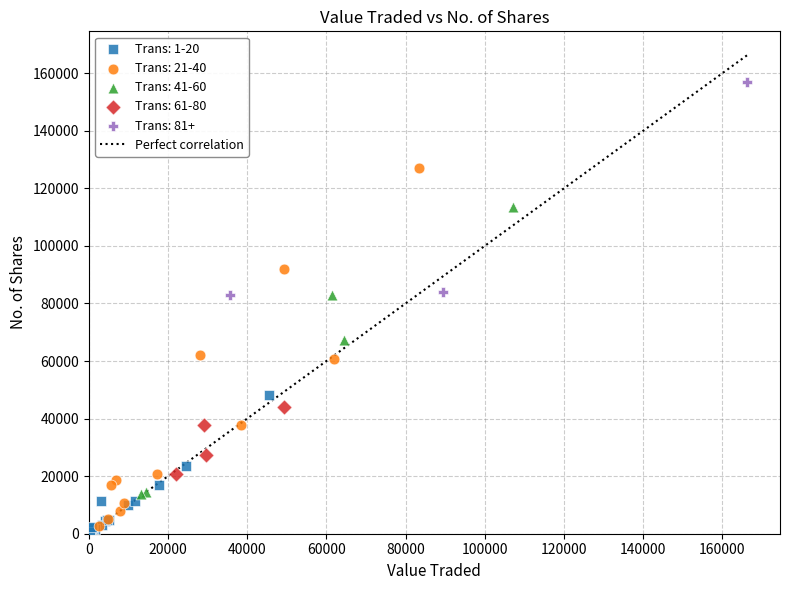

Which series has the largest Y range (max minus min)?

Trans: 21-40